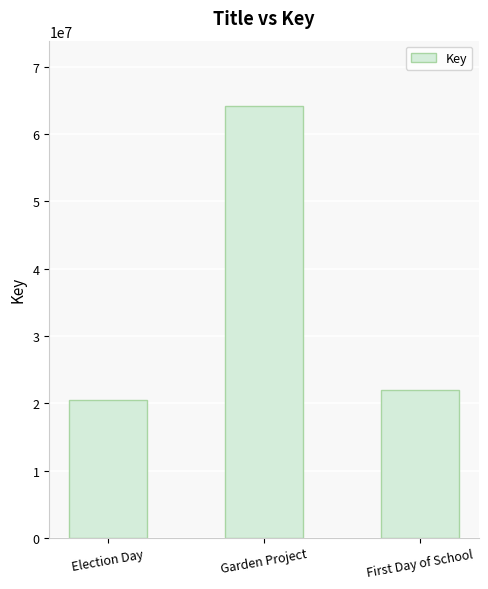

How many bars are there in total?

3